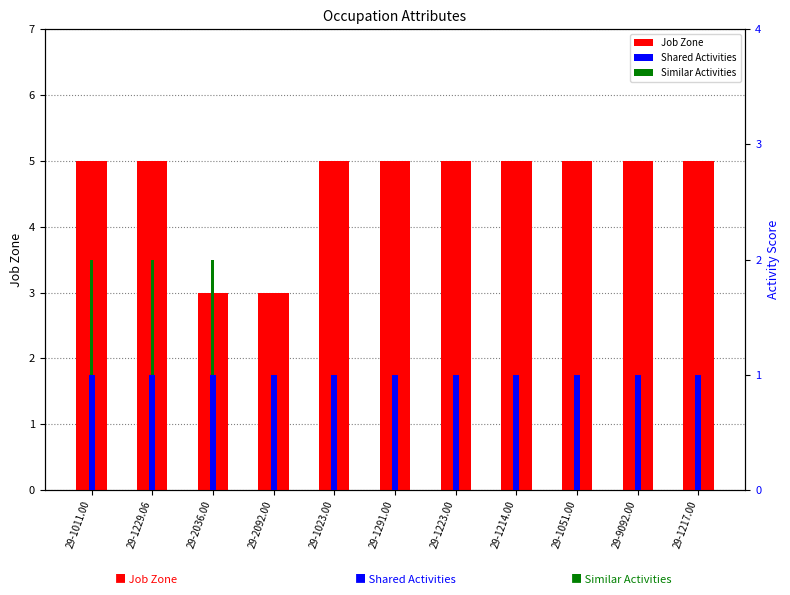

Reading left to right, list all the values displayed in this chart.

Job Zone: 29-1011.00=5	29-1229.06=5	29-2036.00=3	29-2092.00=3	29-1023.00=5	29-1291.00=5	29-1223.00=5	29-1214.00=5	29-1051.00=5	29-9092.00=5	29-1217.00=5
Shared Activities: 29-1011.00=1	29-1229.06=1	29-2036.00=1	29-2092.00=1	29-1023.00=1	29-1291.00=1	29-1223.00=1	29-1214.00=1	29-1051.00=1	29-9092.00=1	29-1217.00=1
Similar Activities: 29-1011.00=1	29-1229.06=1	29-2036.00=1	29-2092.00=0	29-1023.00=0	29-1291.00=0	29-1223.00=0	29-1214.00=0	29-1051.00=0	29-9092.00=0	29-1217.00=0